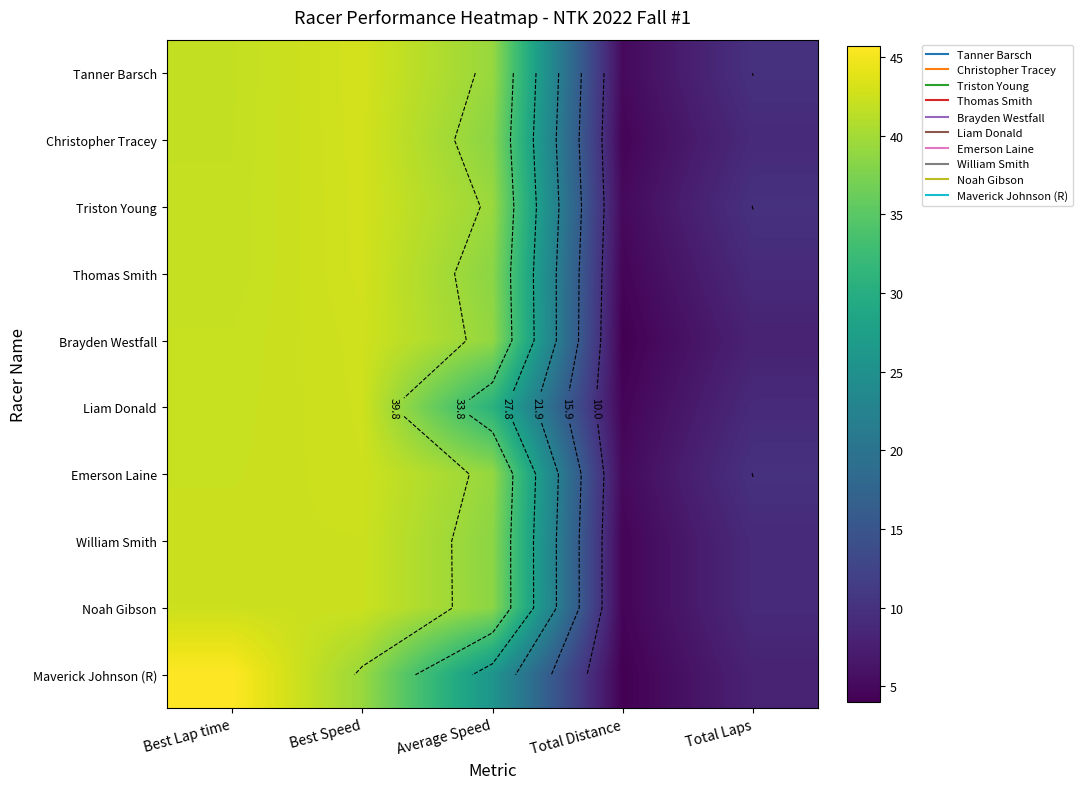

Between Best Lap time and Best Speed, which series saw the biggest shift?

Maverick Johnson (R)